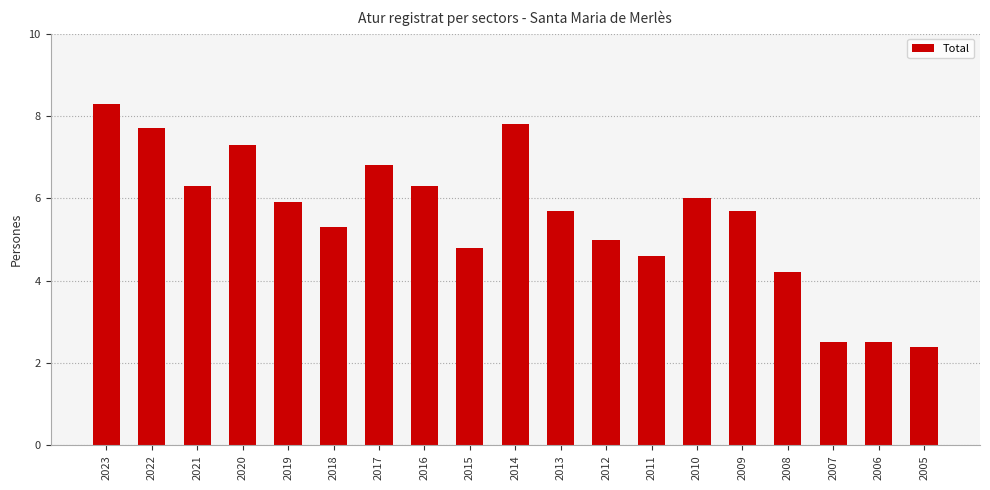

The value at 2021 is 6.3. True or false?

True